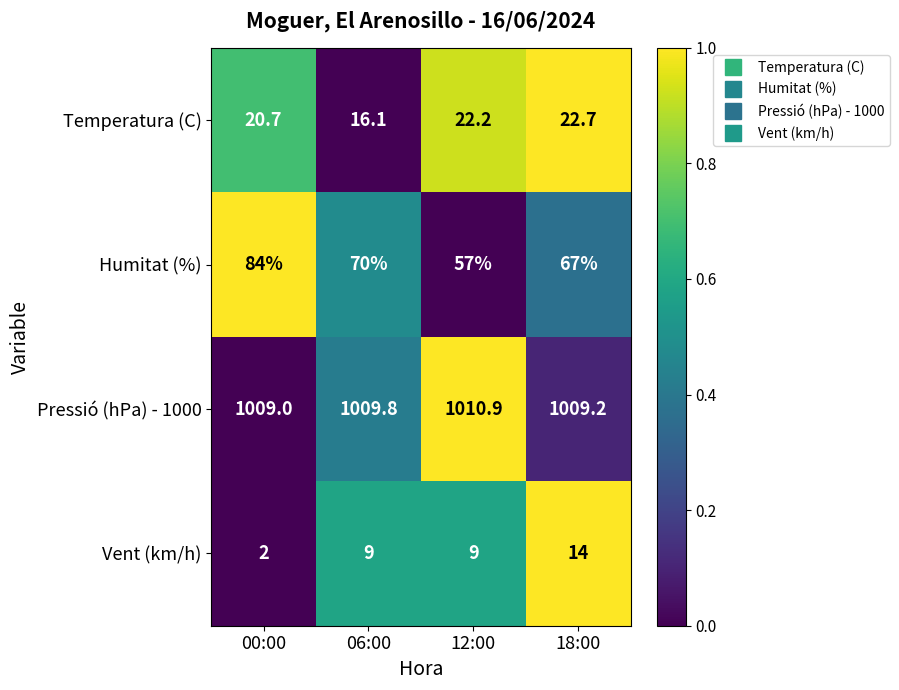

What is the spread (max minus min) of values at 06:00?

1000.8